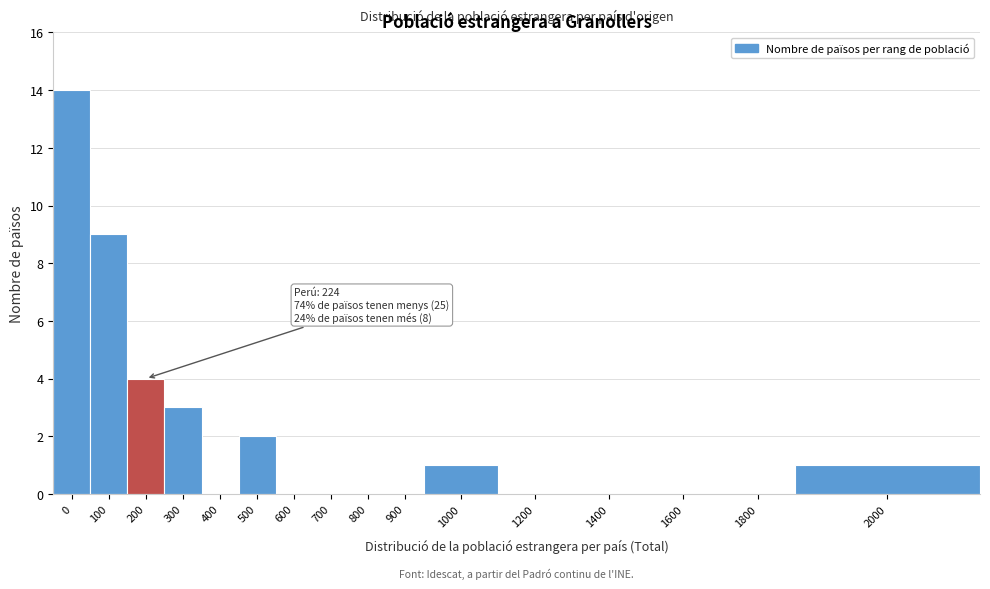

Reading left to right, extract all data points from this chart.

0=14	100=9	200=4	300=3	400=0	500=2	600=0	700=0	800=0	900=0	1000=1	1200=0	1400=0	1600=0	1800=0	2000=1